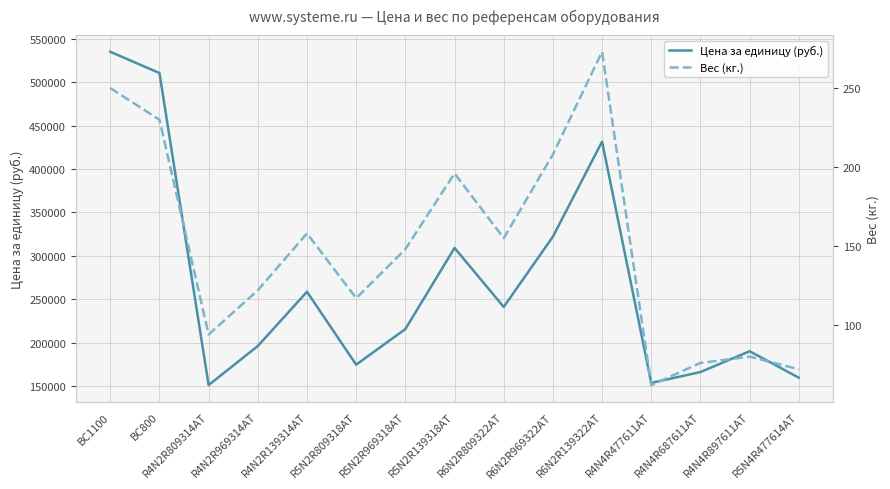

How many interior local peaks does the Цена за единицу (руб.) series have?

4